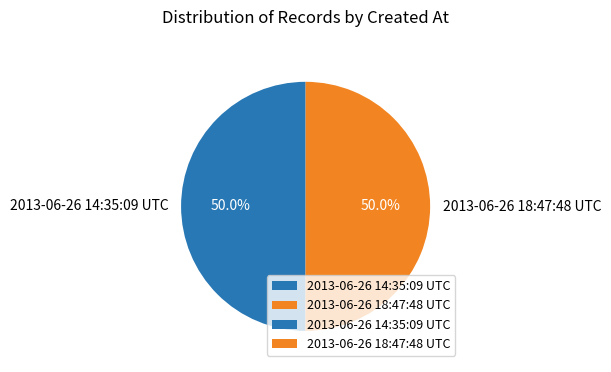

To the nearest percent, what portion does 2013-06-26 14:35:09 UTC represent?

50%